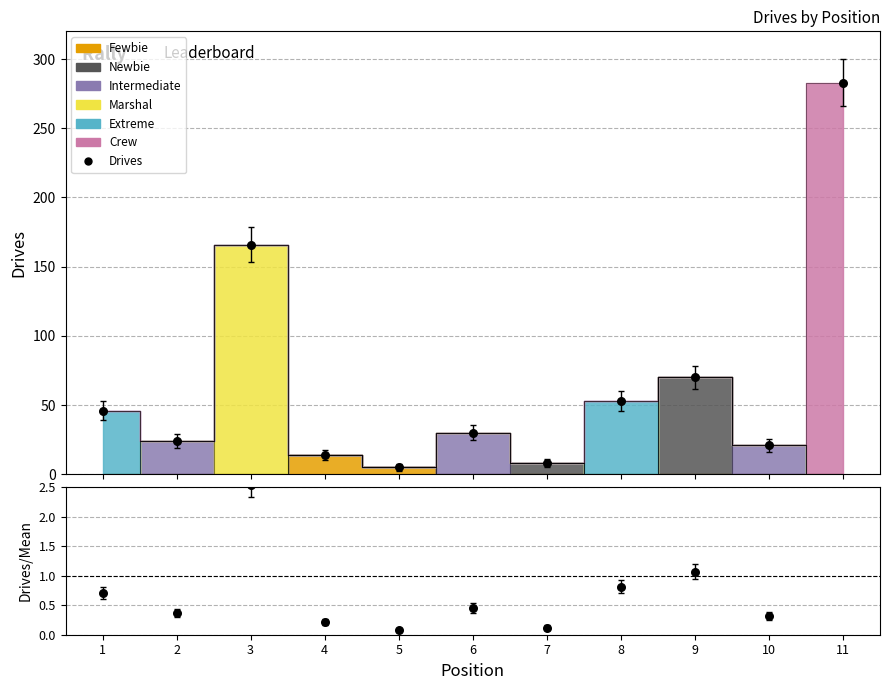

What is the total value across all series at 9?

71.1